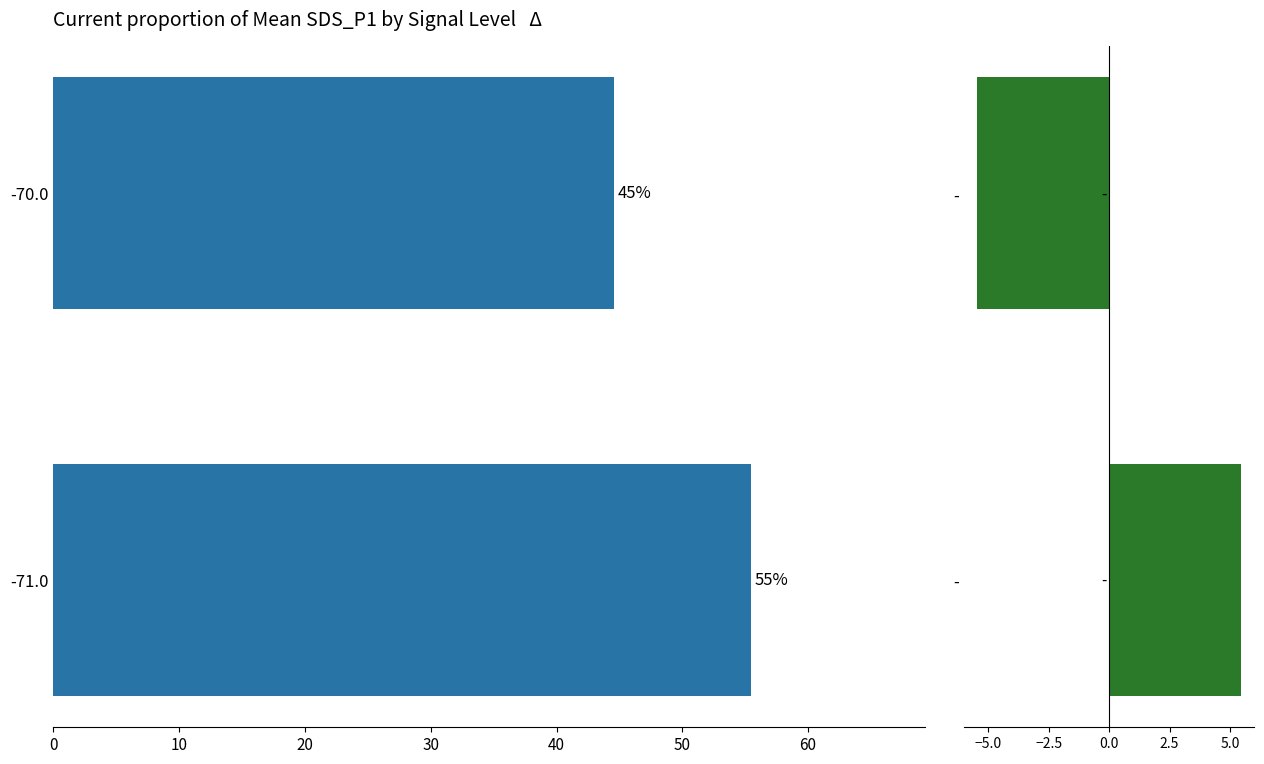

List the series in order of their peak value, lowest first.

Δ from mean, SDS_P1 mean %